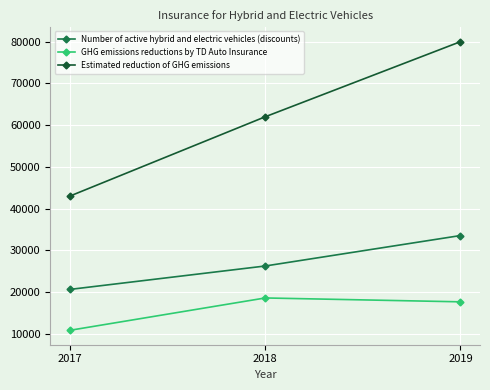

Where is GHG emissions reductions by TD Auto Insurance nearest to the value 14694?

2019